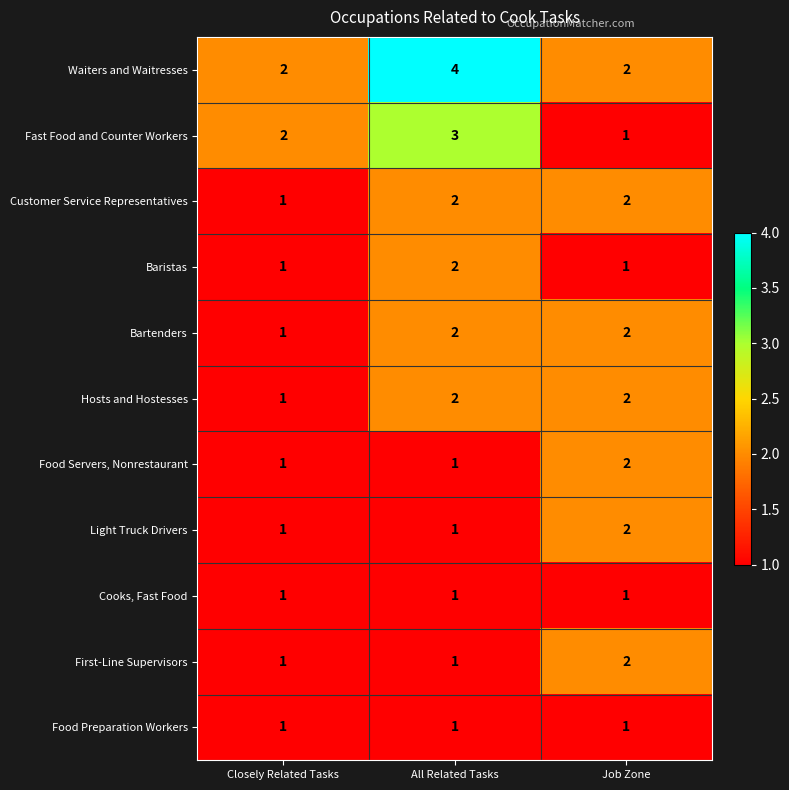

Is the value of Waiters and Waitresses at All Related Tasks greater than the value of Customer Service Representatives at All Related Tasks?

Yes